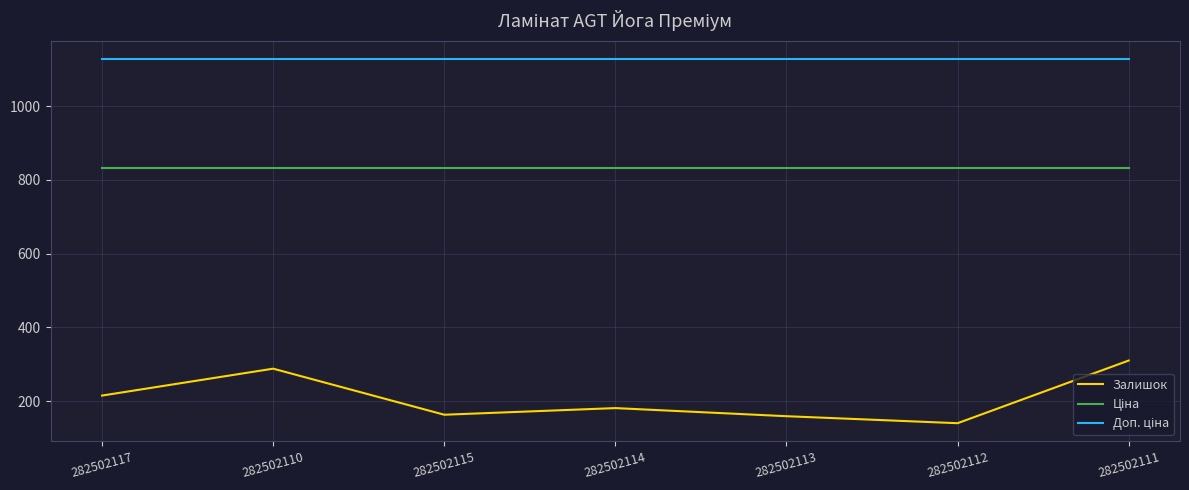

What is the spread (max minus min) of values at 282502112?

988.0